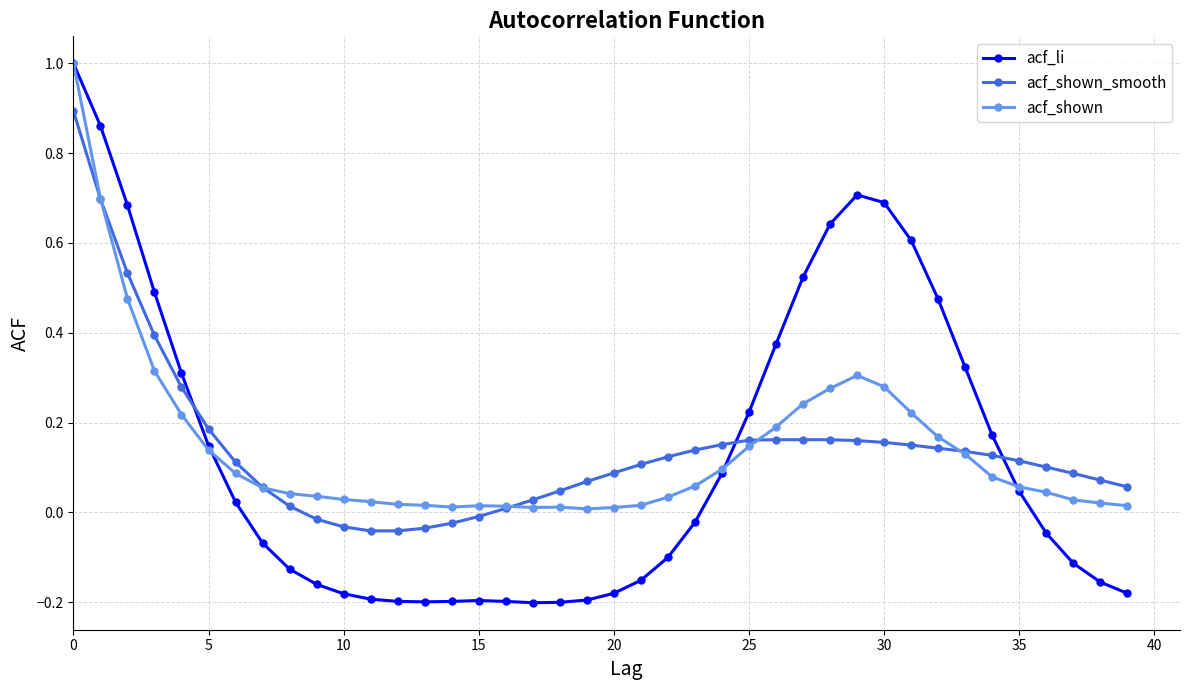

Which series has the largest range (max minus min)?

acf_li